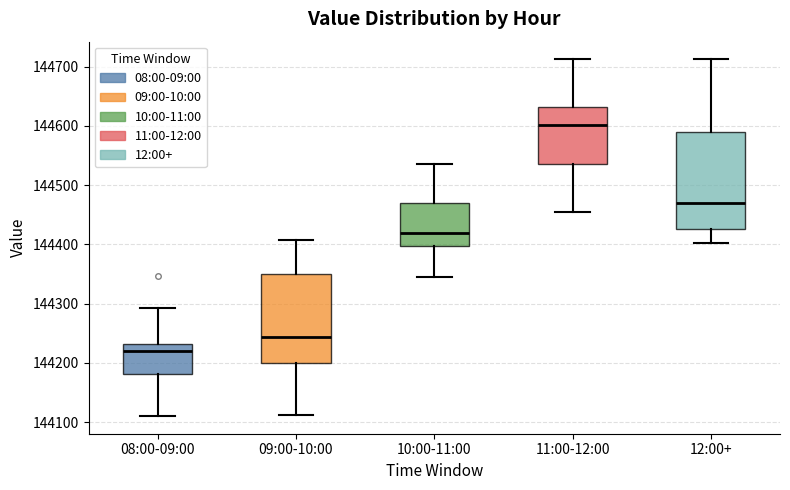

Reading left to right, read every box against the y-axis: the position of its median line, the range the box covers, and the ends of its whiskers. The values are not printed on the chart, so give them approximately, as read against the axis.

08:00-09:00: median 144220, box 144180 to 144230, whiskers 144110 to 144290
09:00-10:00: median 144240, box 144200 to 144350, whiskers 144110 to 144410
10:00-11:00: median 144420, box 144400 to 144470, whiskers 144340 to 144540
11:00-12:00: median 144600, box 144540 to 144630, whiskers 144460 to 144710
12:00+: median 144470, box 144430 to 144590, whiskers 144400 to 144710